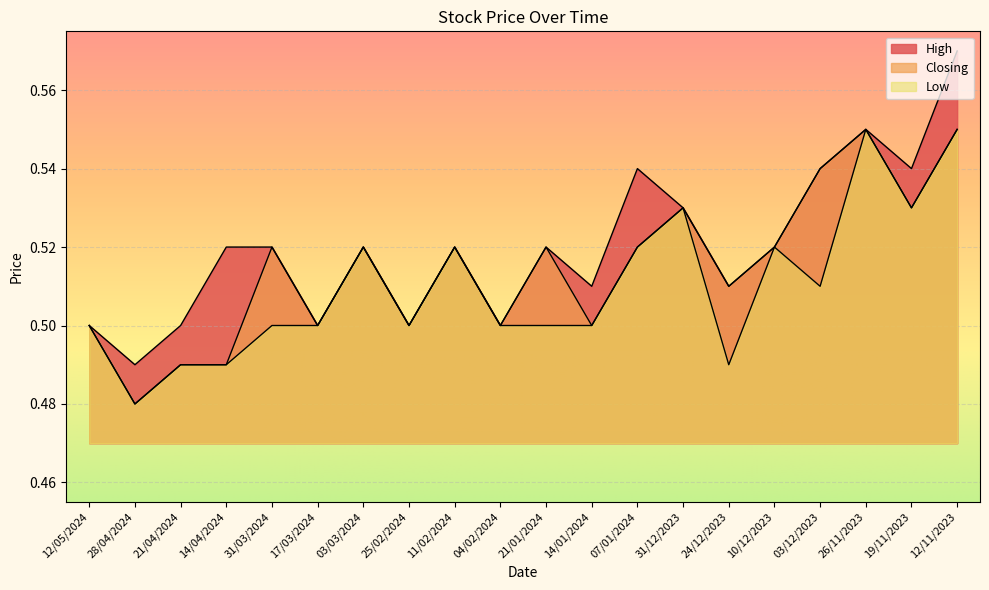

Rank the categories by Closing value from highest to lowest.

26/11/2023, 12/11/2023, 03/12/2023, 31/12/2023, 19/11/2023, 31/03/2024, 03/03/2024, 11/02/2024, 21/01/2024, 07/01/2024, 10/12/2023, 24/12/2023, 12/05/2024, 17/03/2024, 25/02/2024, 04/02/2024, 14/01/2024, 21/04/2024, 14/04/2024, 28/04/2024